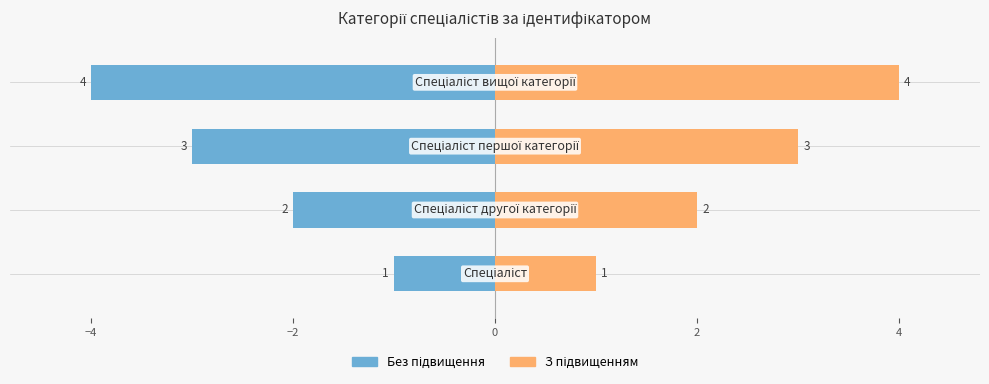

What is the difference between the maximum and minimum values in the Ідентифікатор (ліво) series?

3